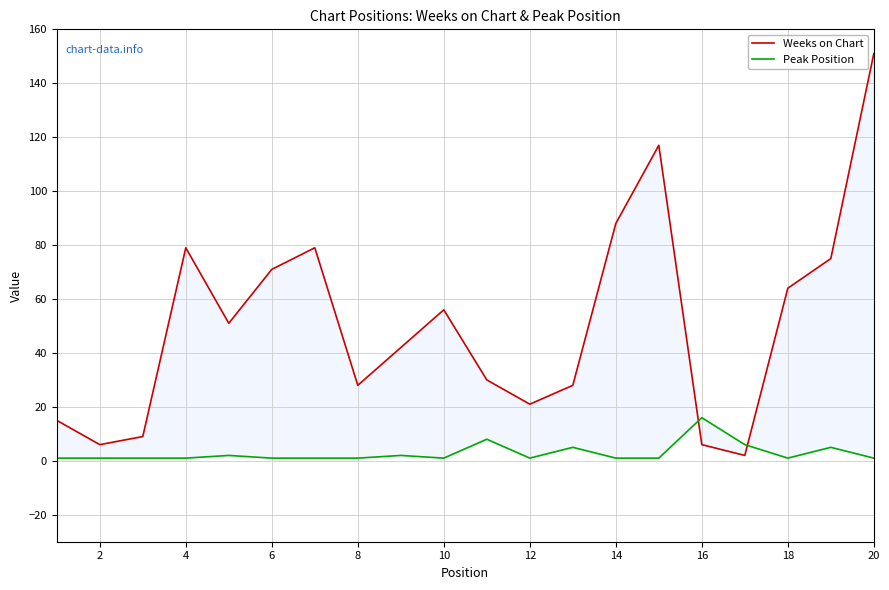

What is the total value across all series at 2?

7